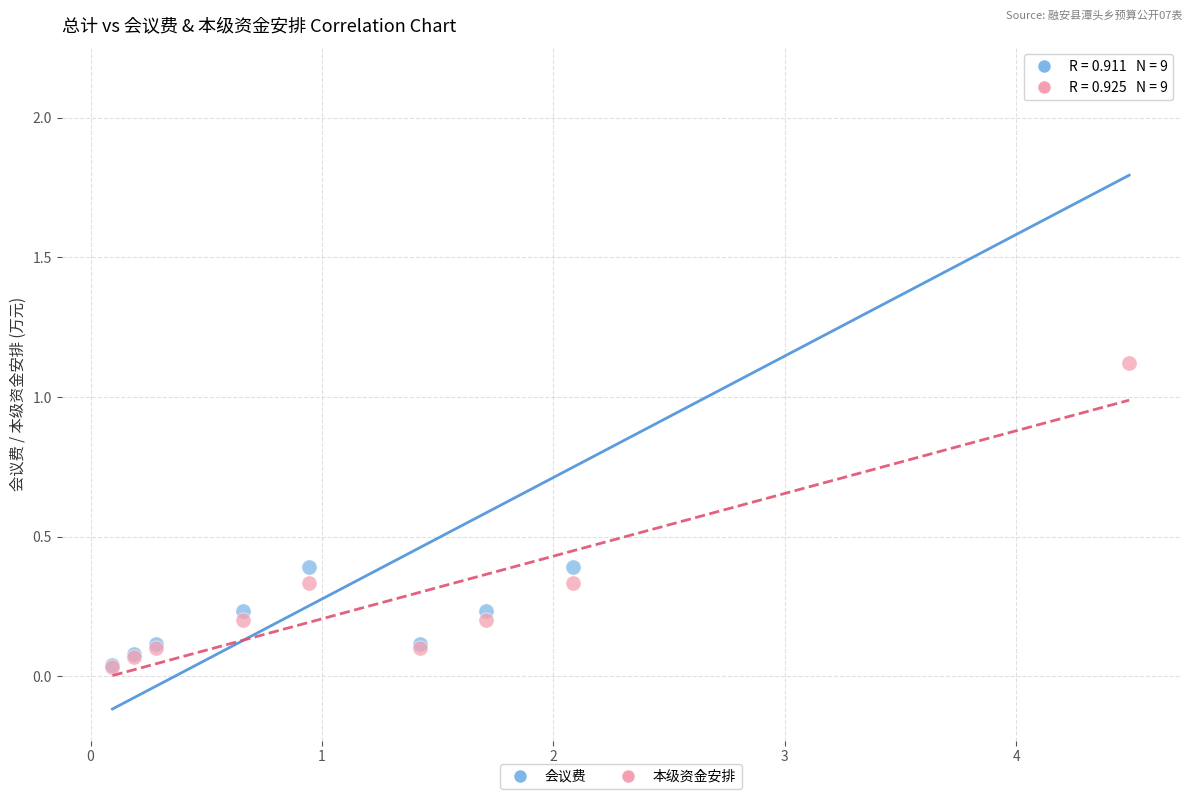

Across all series, what Y value is closest to 1?

1.1